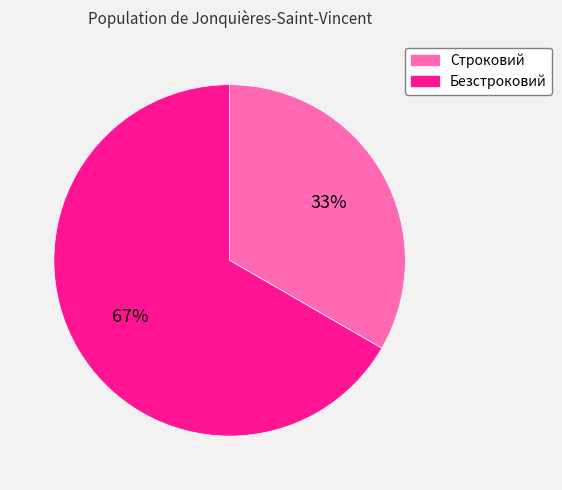

To the nearest percent, what is the combined percentage of Строковий and Безстроковий?

100%